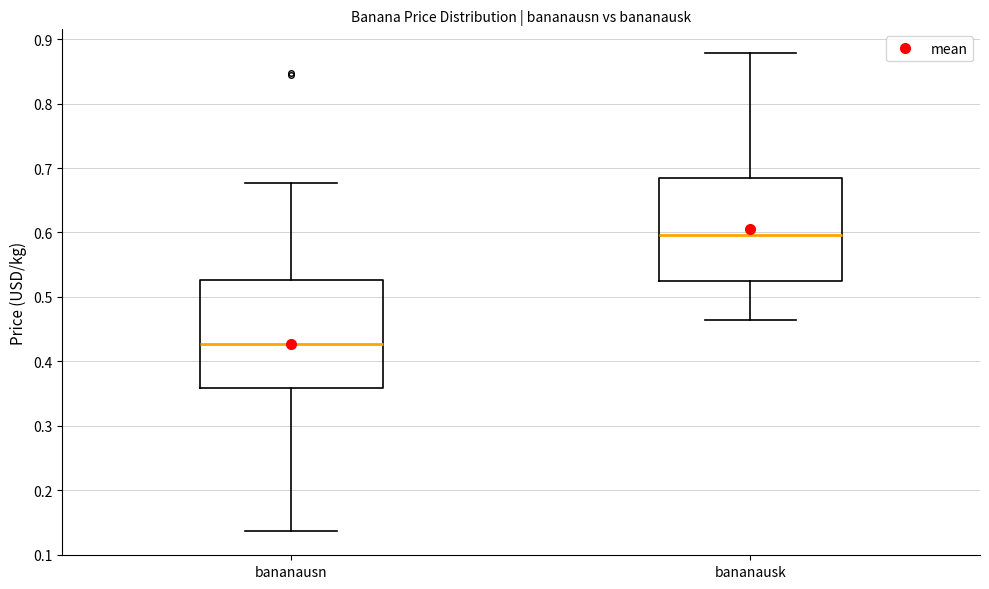

Which box has the lowest median line?

bananausn